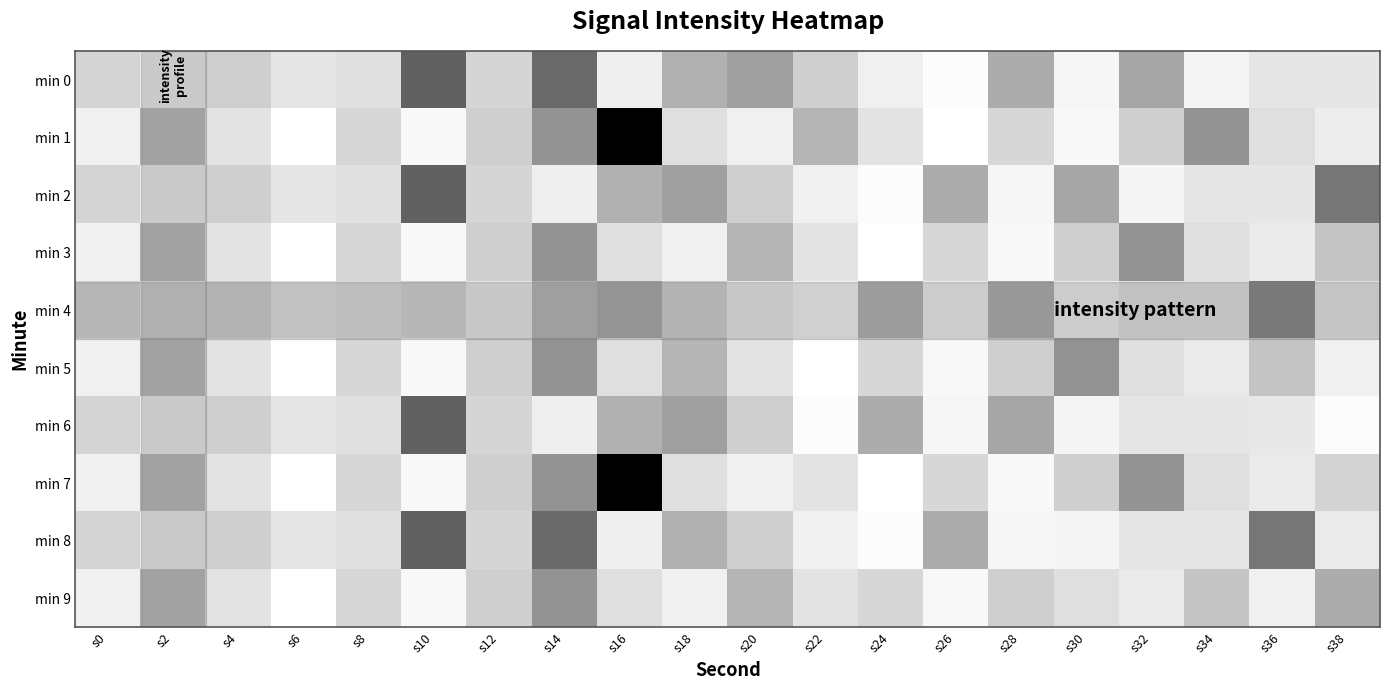

Reading left to right, what are all the values shown in this chart?

min 0: s0=-103.4	s2=-98.4	s4=-104.1	s6=-100.9	s8=-101.6	s10=-115.5	s12=-103.3	s14=-114.7	s16=-99.2	s18=-107.4	s20=-109.1	s22=-103.9	s24=-99.0	s26=-96.2	s28=-107.9	s30=-97.6	s32=-108.5	s34=-97.8	s36=-100.8	s38=-100.7
min 1: s0=-99.0	s2=-107.1	s4=-101.1	s6=-95.5	s8=-103.1	s10=-97.1	s12=-104.1	s14=-110.3	s16=-124.5	s18=-101.8	s20=-99.0	s22=-107.1	s24=-101.1	s26=-95.5	s28=-103.1	s30=-97.1	s32=-104.1	s34=-110.3	s36=-101.8	s38=-99.5
min 2: s0=-103.4	s2=-98.4	s4=-104.1	s6=-100.9	s8=-101.6	s10=-115.5	s12=-103.3	s14=-99.2	s16=-107.4	s18=-109.1	s20=-103.9	s22=-99.0	s24=-96.2	s26=-107.9	s28=-97.6	s30=-108.5	s32=-97.8	s34=-100.8	s36=-100.7	s38=-113.2
min 3: s0=-99.0	s2=-107.1	s4=-101.1	s6=-95.5	s8=-103.1	s10=-97.1	s12=-104.1	s14=-110.3	s16=-101.8	s18=-99.0	s20=-107.1	s22=-101.1	s24=-95.5	s26=-103.1	s28=-97.1	s30=-104.1	s32=-110.3	s34=-101.8	s36=-100.1	s38=-105.5
min 4: s0=-103.4	s2=-98.4	s4=-104.1	s6=-100.9	s8=-101.6	s10=-103.3	s12=-99.2	s14=-107.4	s16=-109.1	s18=-103.9	s20=-99.0	s22=-96.2	s24=-107.9	s26=-97.6	s28=-108.5	s30=-97.8	s32=-100.8	s34=-100.7	s36=-113.2	s38=-100.1
min 5: s0=-99.0	s2=-107.1	s4=-101.1	s6=-95.5	s8=-103.1	s10=-97.1	s12=-104.1	s14=-110.3	s16=-101.8	s18=-107.1	s20=-101.1	s22=-95.5	s24=-103.1	s26=-97.1	s28=-104.1	s30=-110.3	s32=-101.8	s34=-100.1	s36=-105.5	s38=-99.0
min 6: s0=-103.4	s2=-98.4	s4=-104.1	s6=-100.9	s8=-101.6	s10=-115.5	s12=-103.3	s14=-99.2	s16=-107.4	s18=-109.1	s20=-103.9	s22=-96.2	s24=-107.9	s26=-97.6	s28=-108.5	s30=-97.8	s32=-100.8	s34=-100.7	s36=-100.3	s38=-96.5
min 7: s0=-99.0	s2=-107.1	s4=-101.1	s6=-95.5	s8=-103.1	s10=-97.1	s12=-104.1	s14=-110.3	s16=-124.5	s18=-101.8	s20=-99.0	s22=-101.1	s24=-95.5	s26=-103.1	s28=-97.1	s30=-104.1	s32=-110.3	s34=-101.8	s36=-100.1	s38=-103.5
min 8: s0=-103.4	s2=-98.4	s4=-104.1	s6=-100.9	s8=-101.6	s10=-115.5	s12=-103.3	s14=-114.7	s16=-99.2	s18=-107.4	s20=-103.9	s22=-99.0	s24=-96.2	s26=-107.9	s28=-97.6	s30=-97.8	s32=-100.8	s34=-100.7	s36=-113.2	s38=-100.1
min 9: s0=-99.0	s2=-107.1	s4=-101.1	s6=-95.5	s8=-103.1	s10=-97.1	s12=-104.1	s14=-110.3	s16=-101.8	s18=-99.0	s20=-107.1	s22=-101.1	s24=-103.1	s26=-97.1	s28=-104.1	s30=-101.8	s32=-100.1	s34=-105.5	s36=-99.0	s38=-107.9